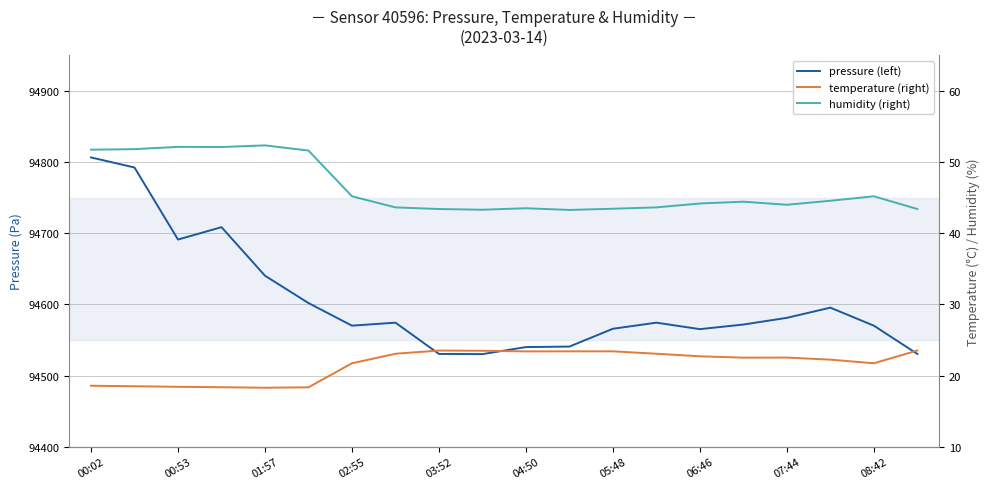

Which series has the widest spread of values?

pressure (left)